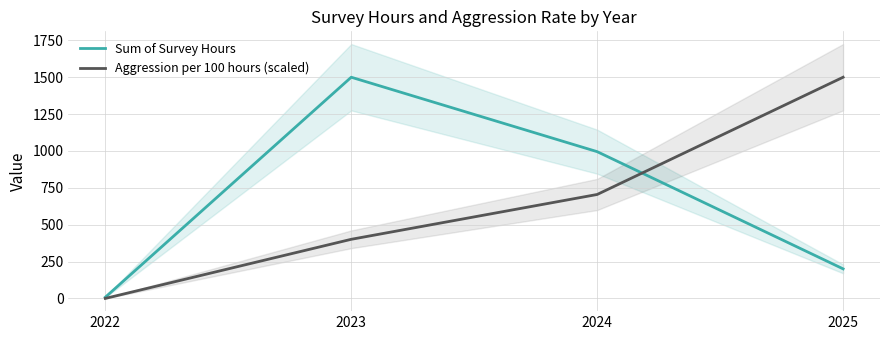

The Aggression per 100 hours (scaled) series shows 567.5 at 2023. True or false?

False